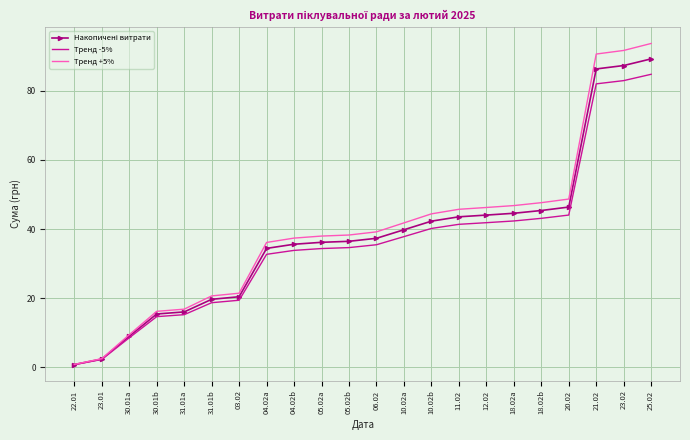

Which series has the widest spread of values?

Тренд +5%